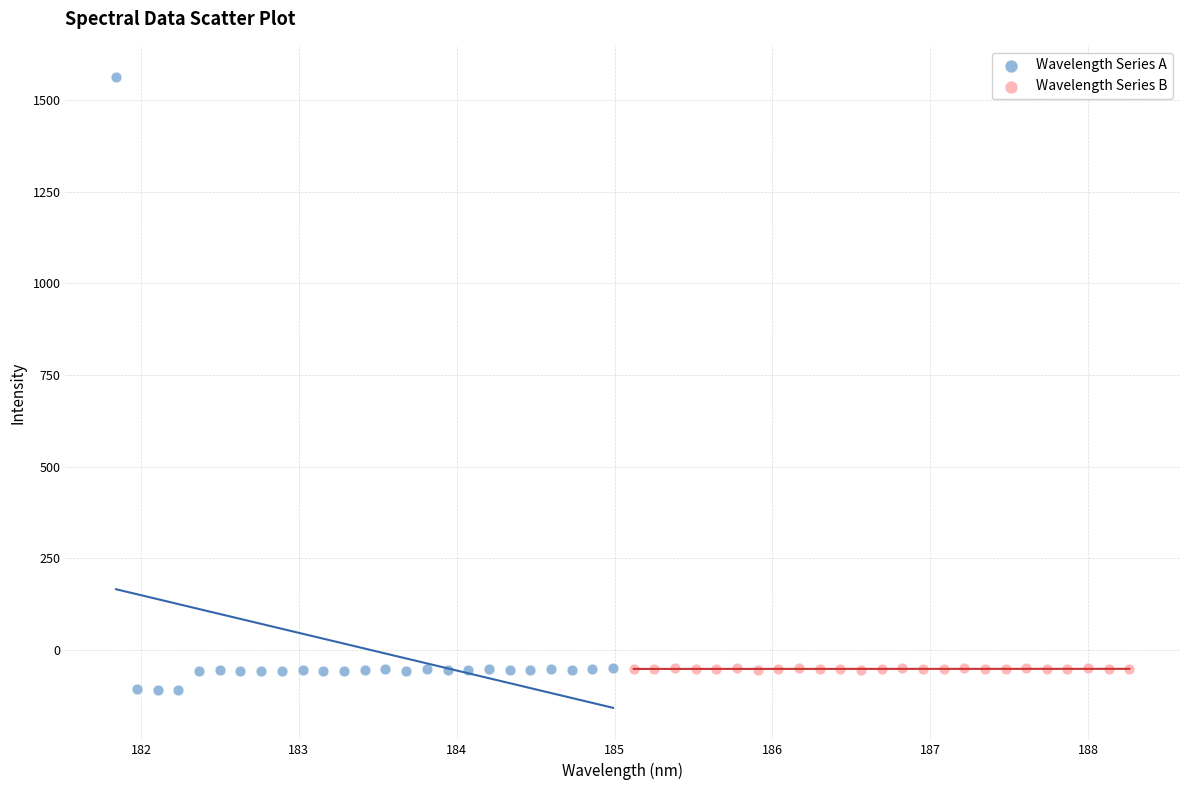

Which series has the widest spread of Y values?

Wavelength Series A